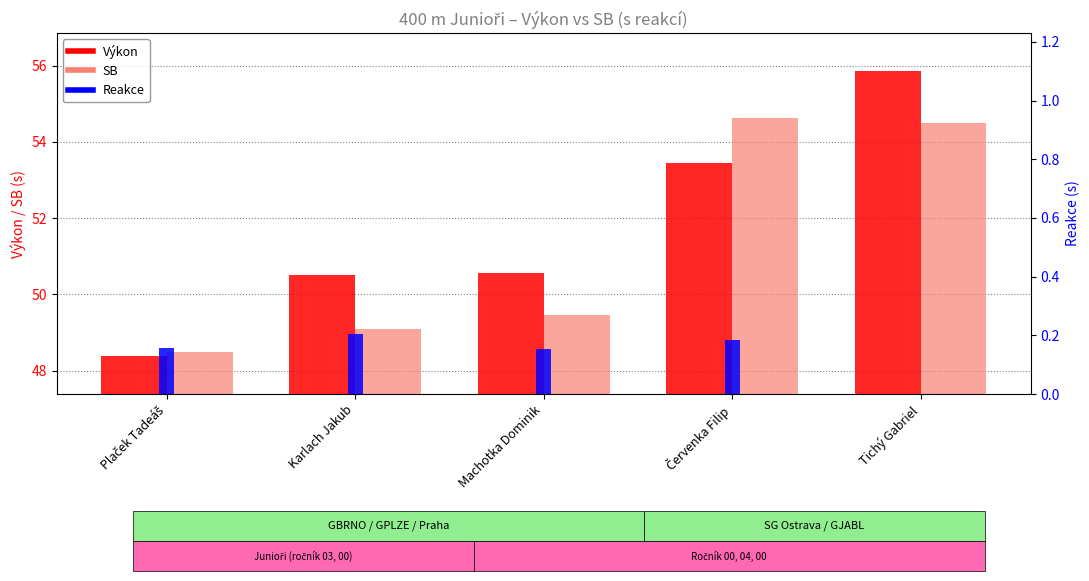

At which label is Reakce closest to 0?

Tichý Gabriel